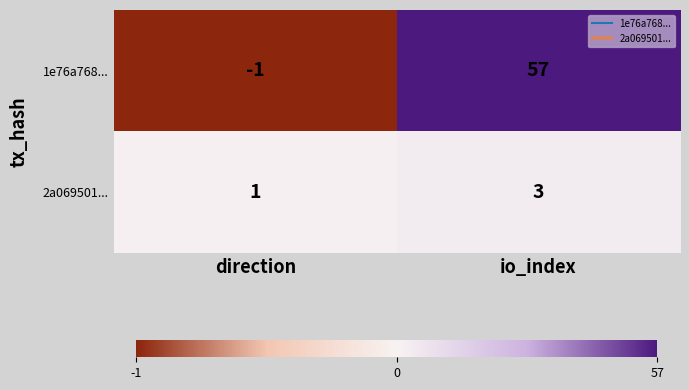

What is the sum of the 2a069501... values at direction and io_index?

4